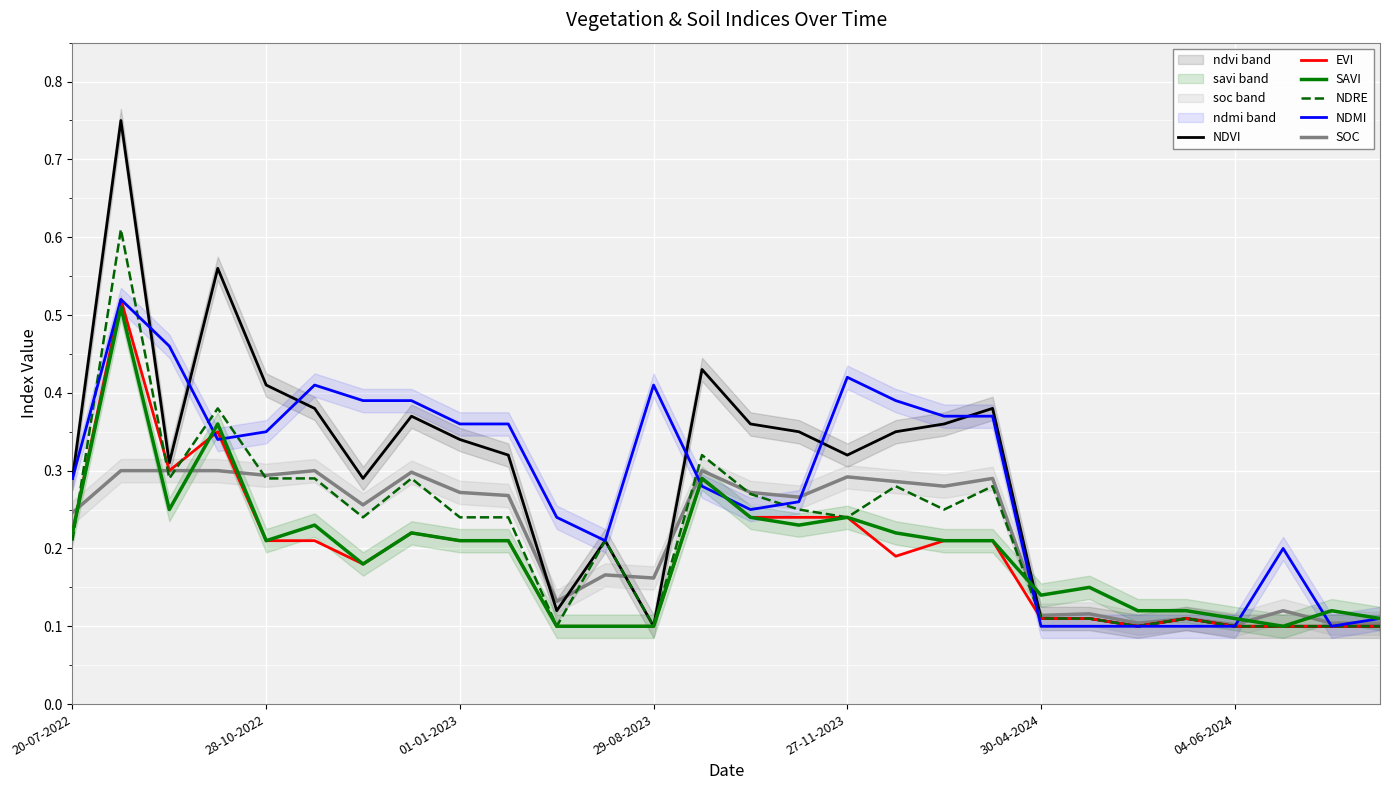

In NDMI, how many points are higher than both neighbors (excluding endpoints)?

5